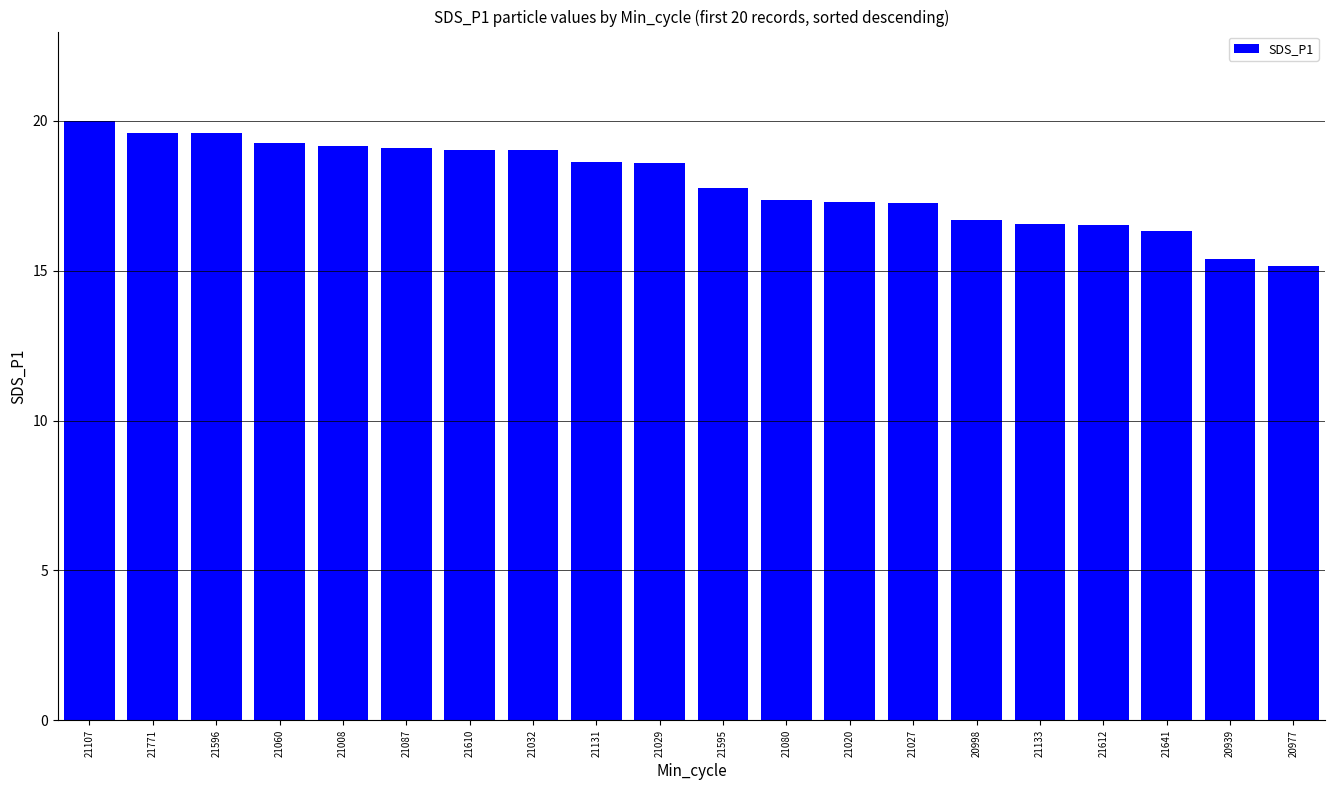

What is the maximum value shown in the chart?

20.0